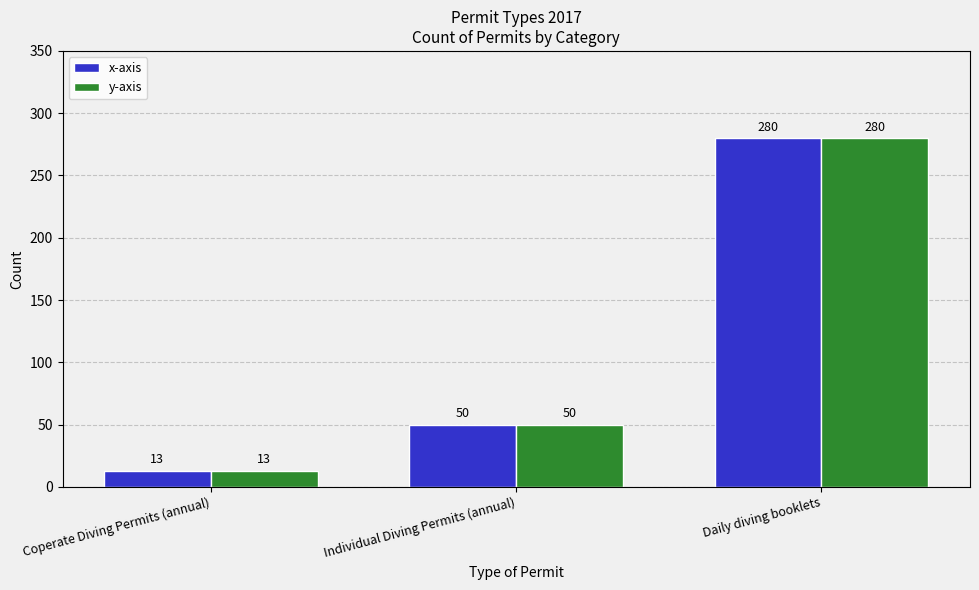

Is it true that y-axis equals 15 at Individual Diving Permits (annual)?

False